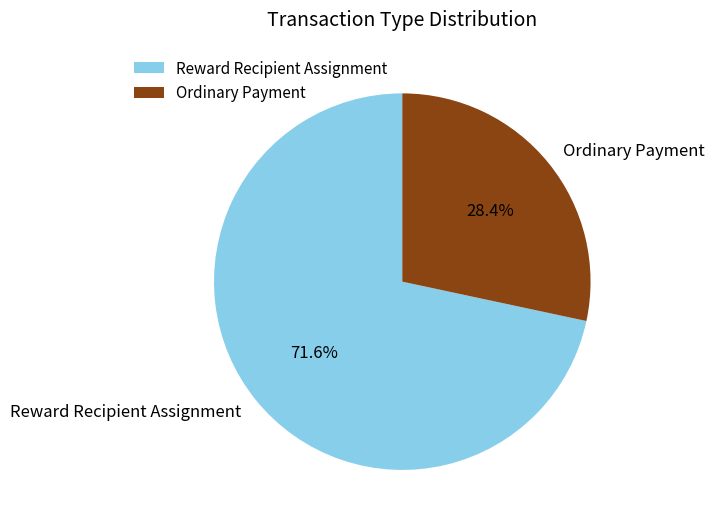

To the nearest percent, what portion does Reward Recipient Assignment represent?

72%